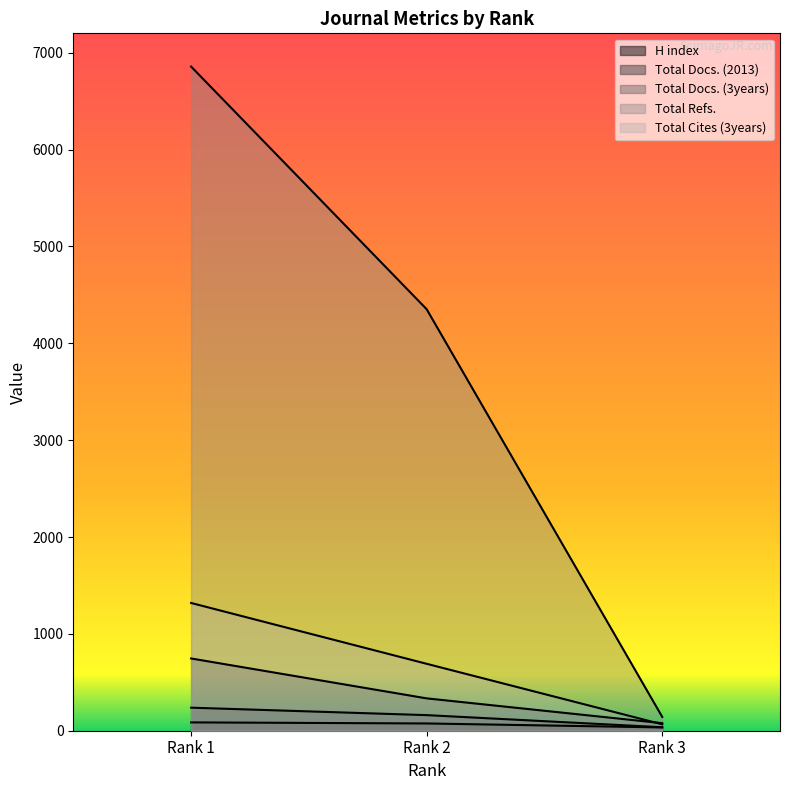

Reading left to right, what are all the values shown in this chart?

H index: 86	75	34
Total Docs. (2013): 238	161	36
Total Docs. (3years): 746	334	78
Total Refs.: 6857	4352	143
Total Cites (3years): 1319	691	66